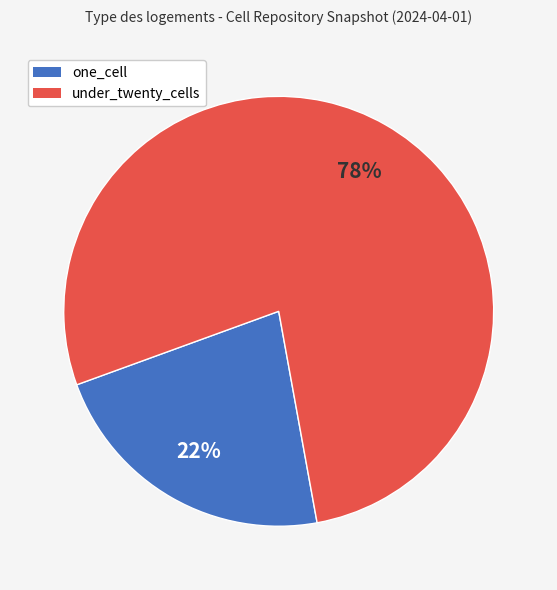

Combined, do under_twenty_cells and one_cell account for over 50%?

Yes